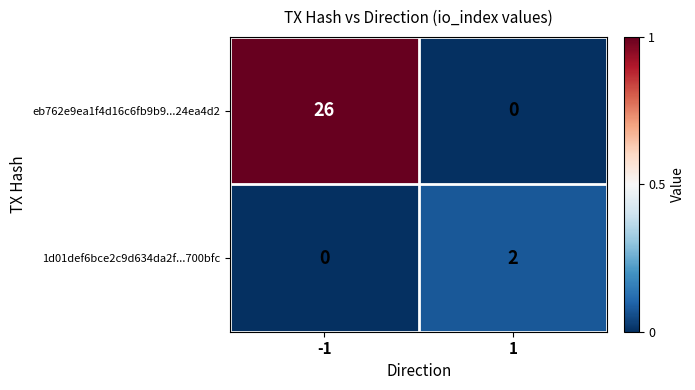

Reading left to right, what are all the values shown in this chart?

eb762e9ea1f4d16c6fb9b9...24ea4d2: -1=26	1=0
1d01def6bce2c9d634da2f...700bfc: -1=0	1=2